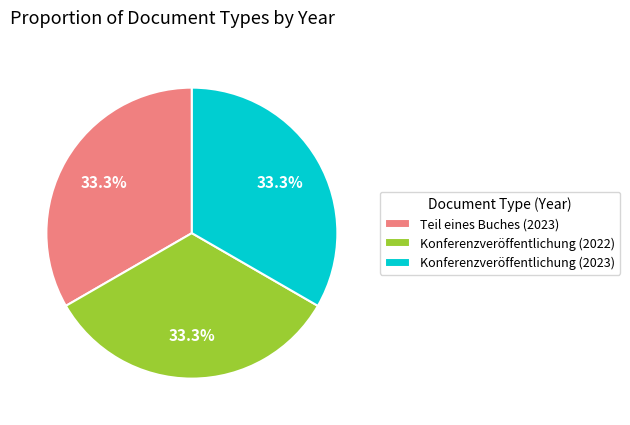

Combined, what portion of the pie is Konferenzveröffentlichung (2023) and Konferenzveröffentlichung (2022)?

66.7%